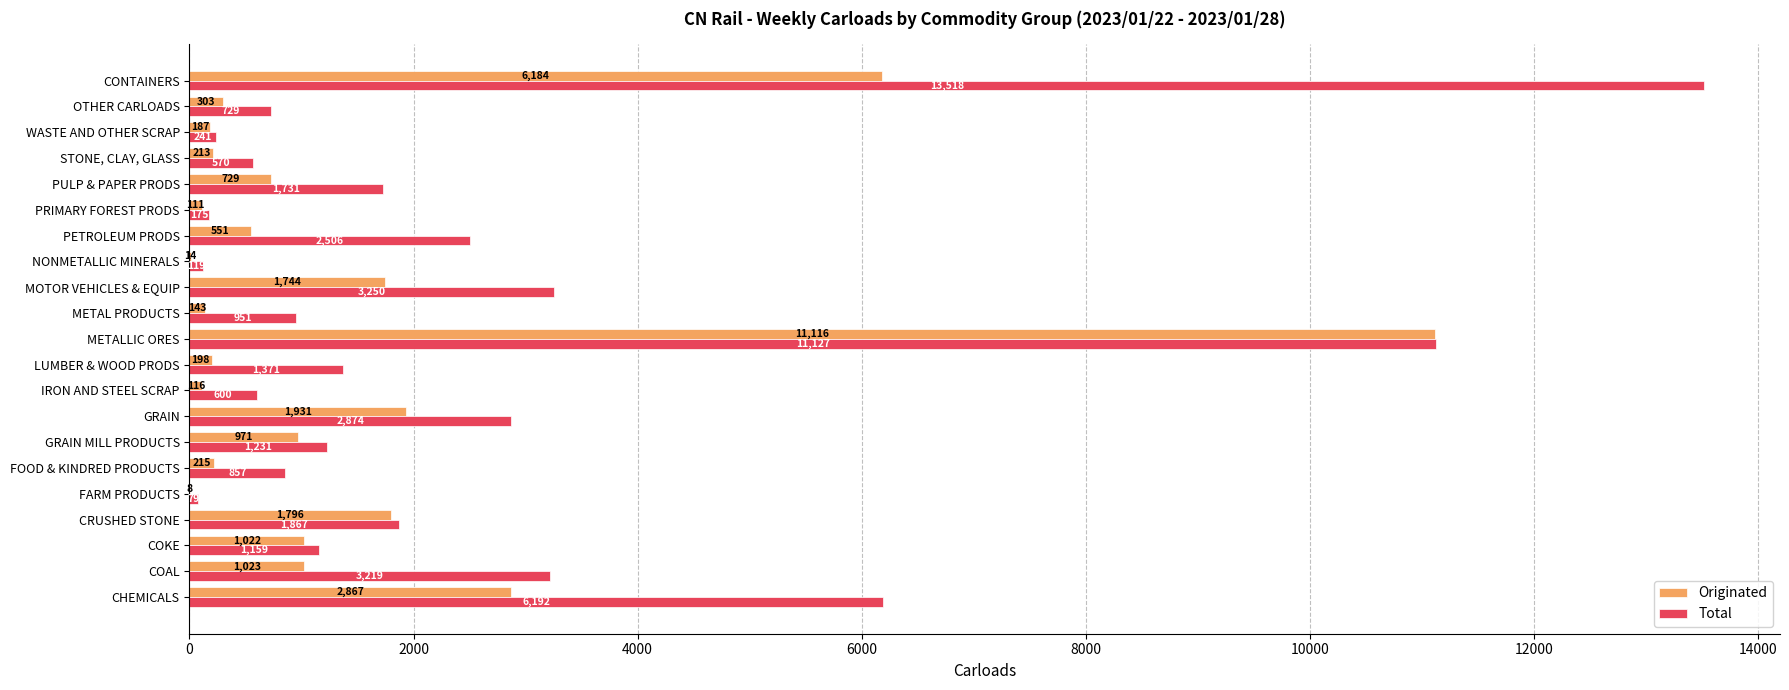

What is the sum of all Total values?

54366